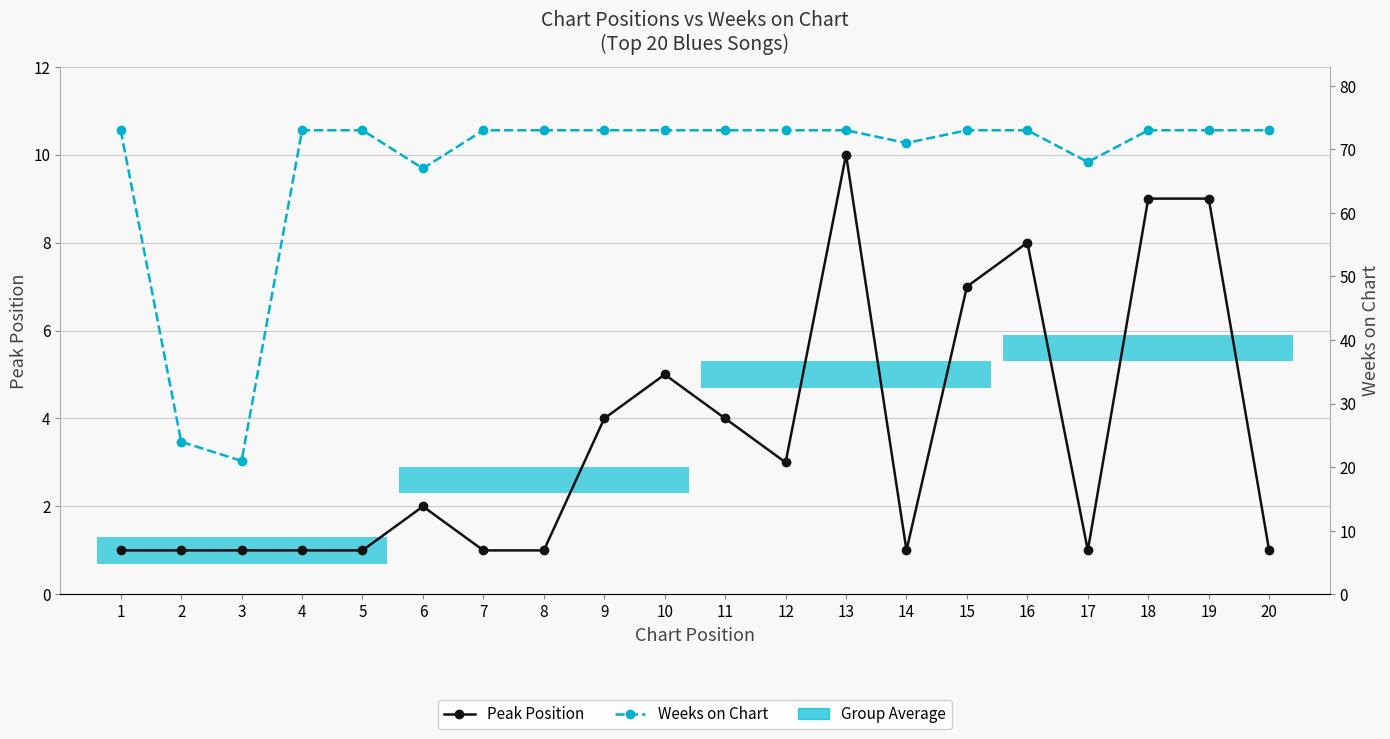

What is the average value of the Peak Position series?

4